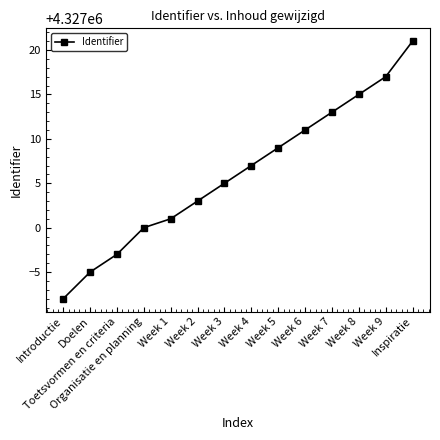

True or false: the data has more than 2 interior local peaks.

False